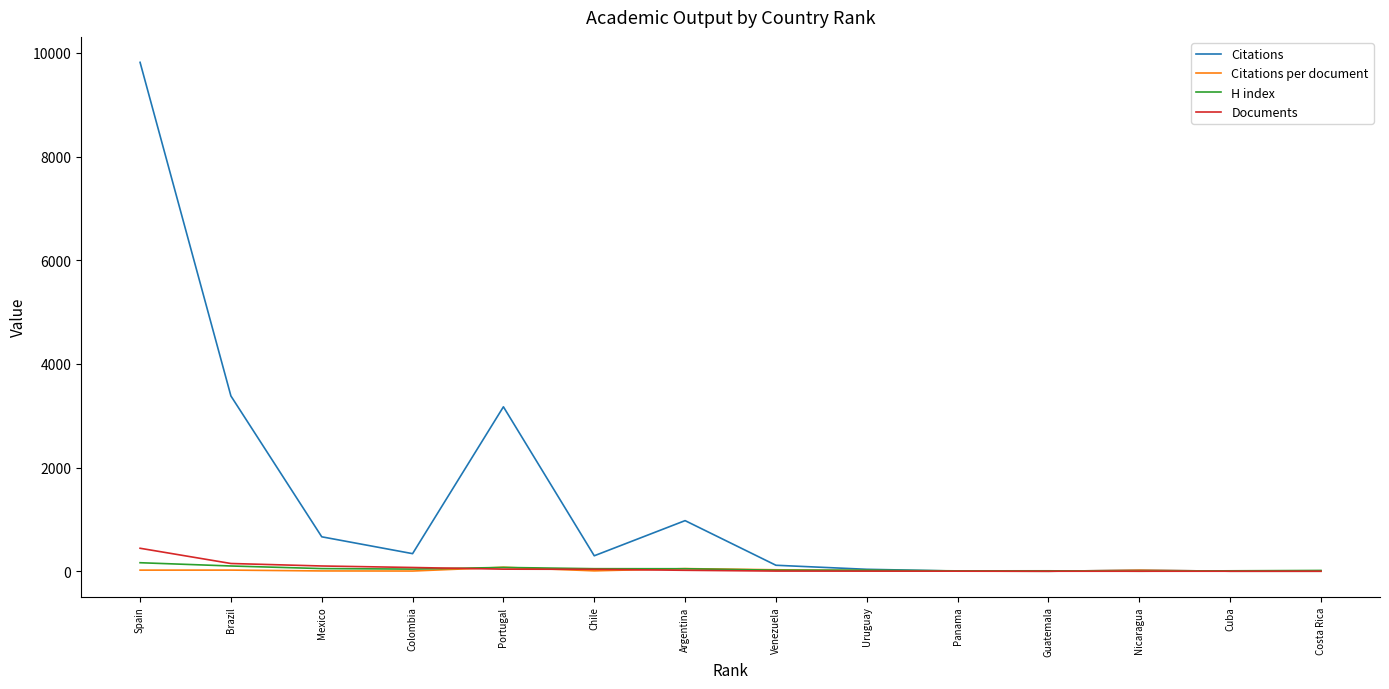

What is the sum of the Citations per document values at Argentina and Spain?

73.5